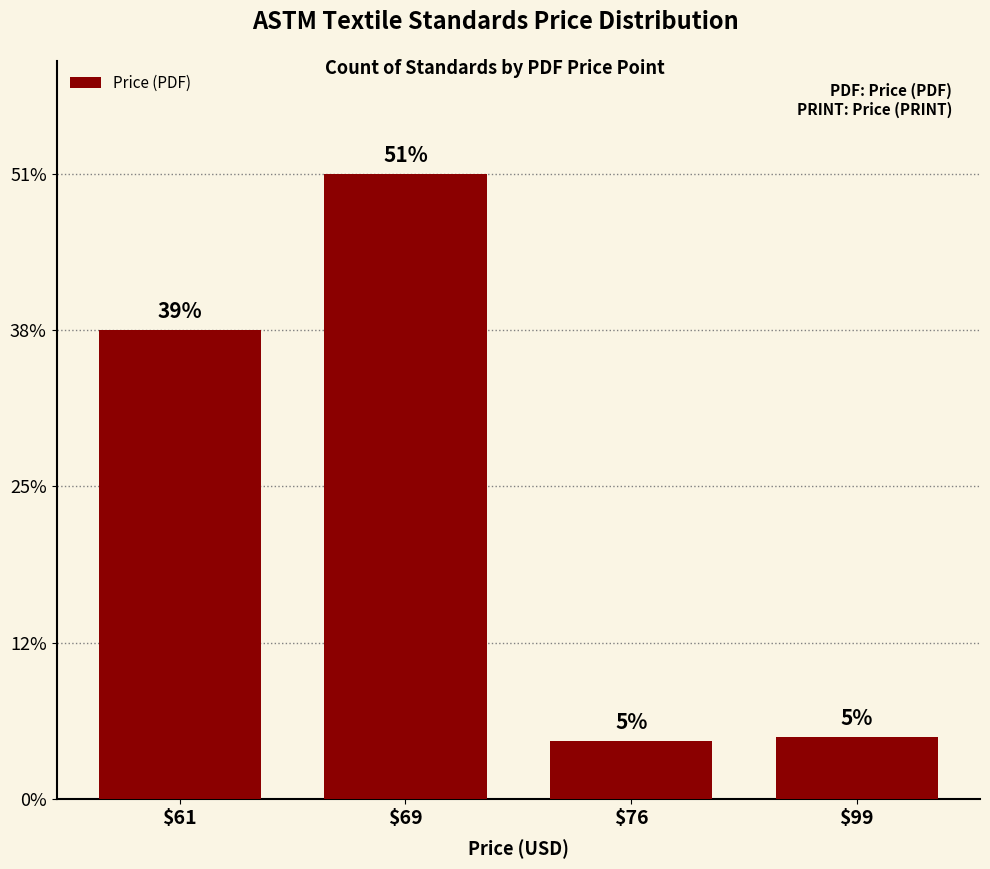

Approximately how many times larger is the value at $99 compared to $61?

0.1